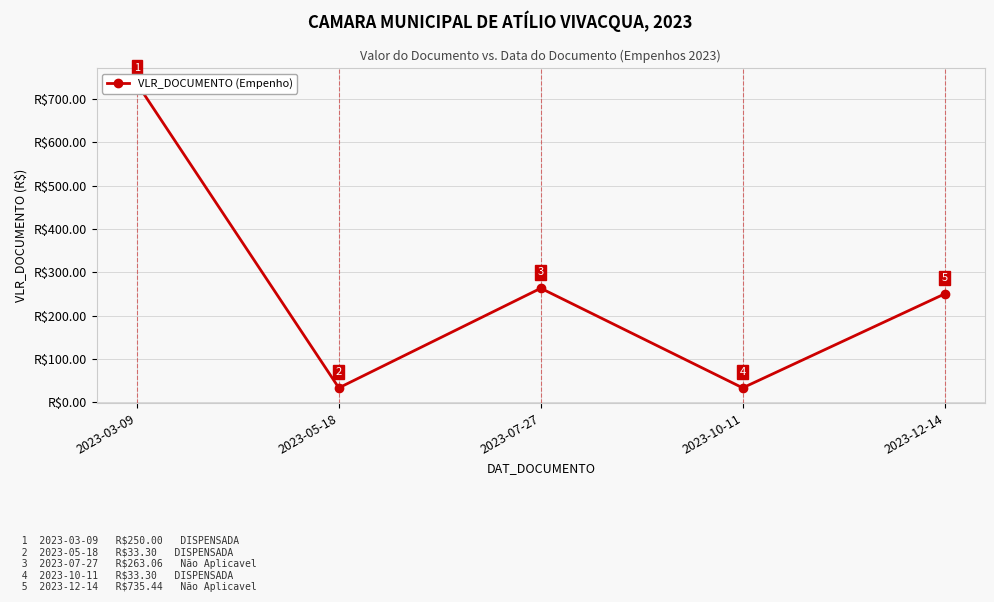

How many distinct data groups are displayed?

1